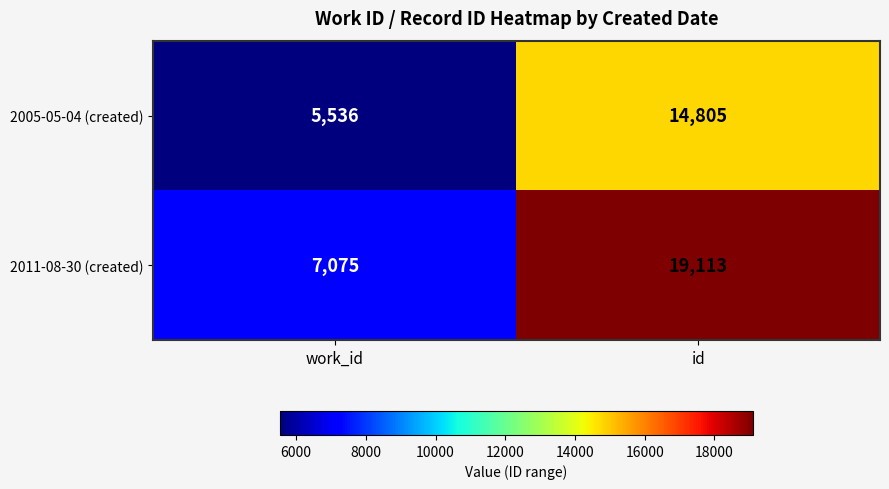

Which series has the largest range (max minus min)?

2011-08-30 (created)